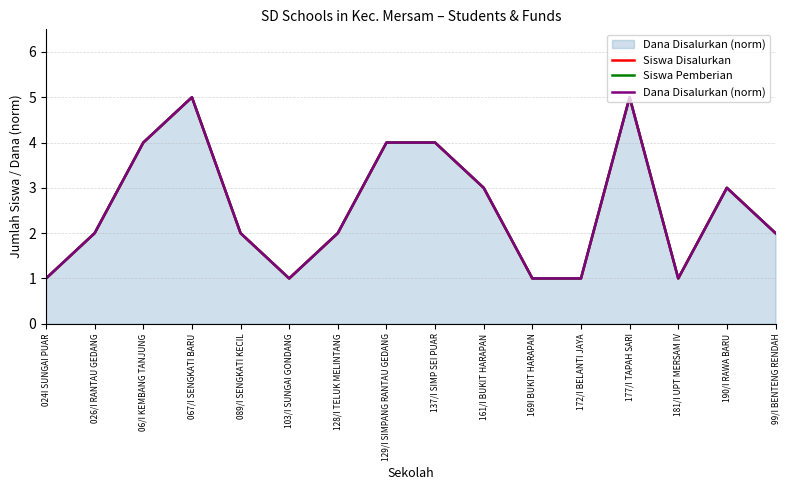

What is the label of the 2nd point from the left?

026/I RANTAU GEDANG